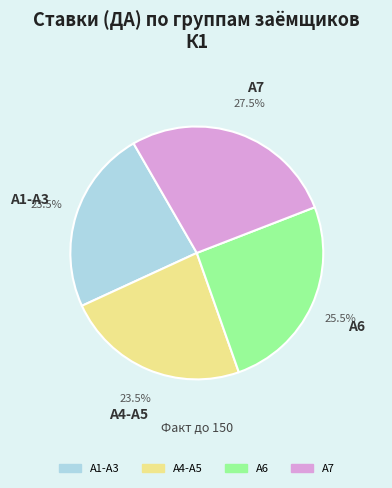

The А6 slice represents 33% of the pie. True or false?

False